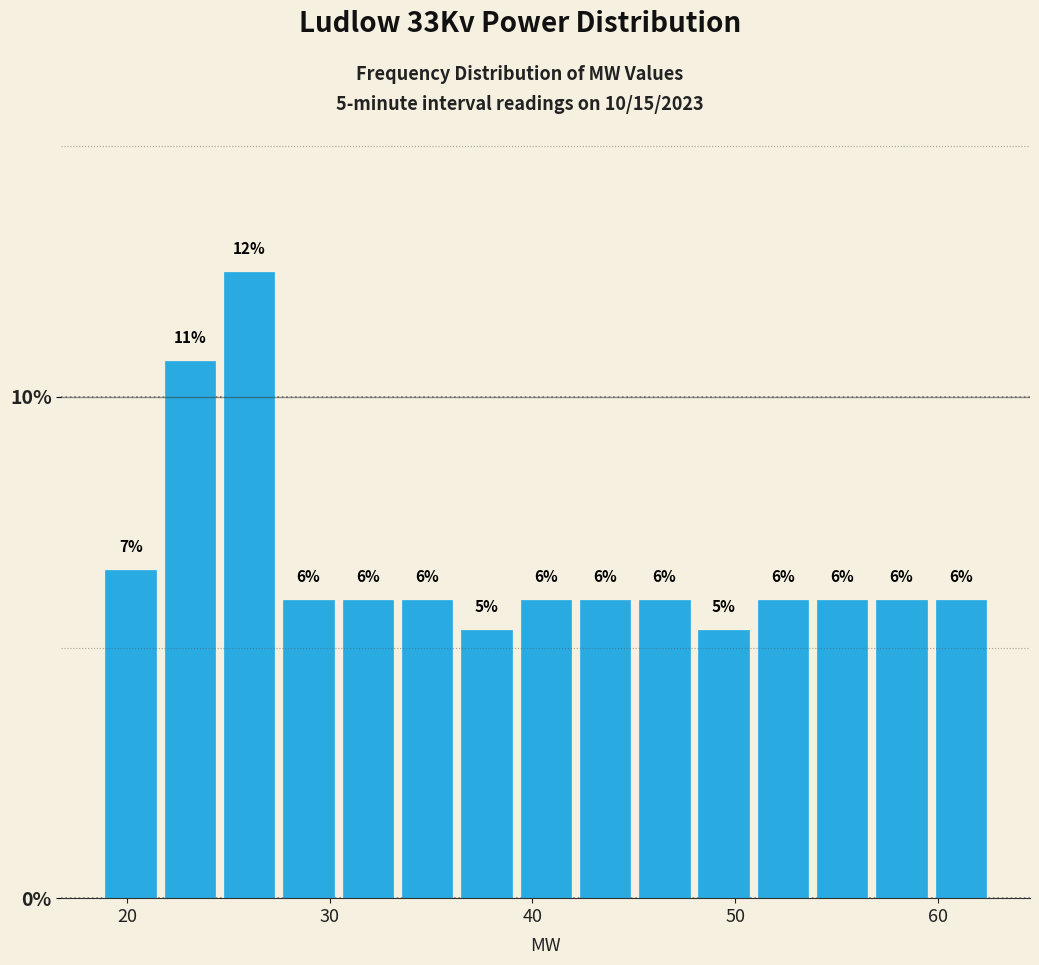

Read against the x-axis, roughly where is the centre of the tallest bar?

26